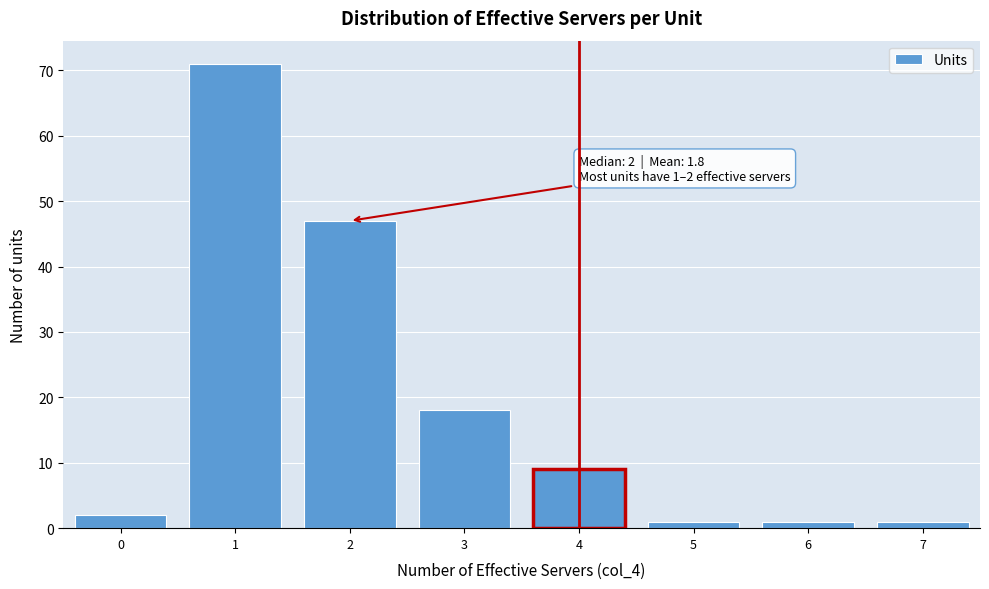

Over which range of the x-axis is the bar tallest?

0.5 to 1.5